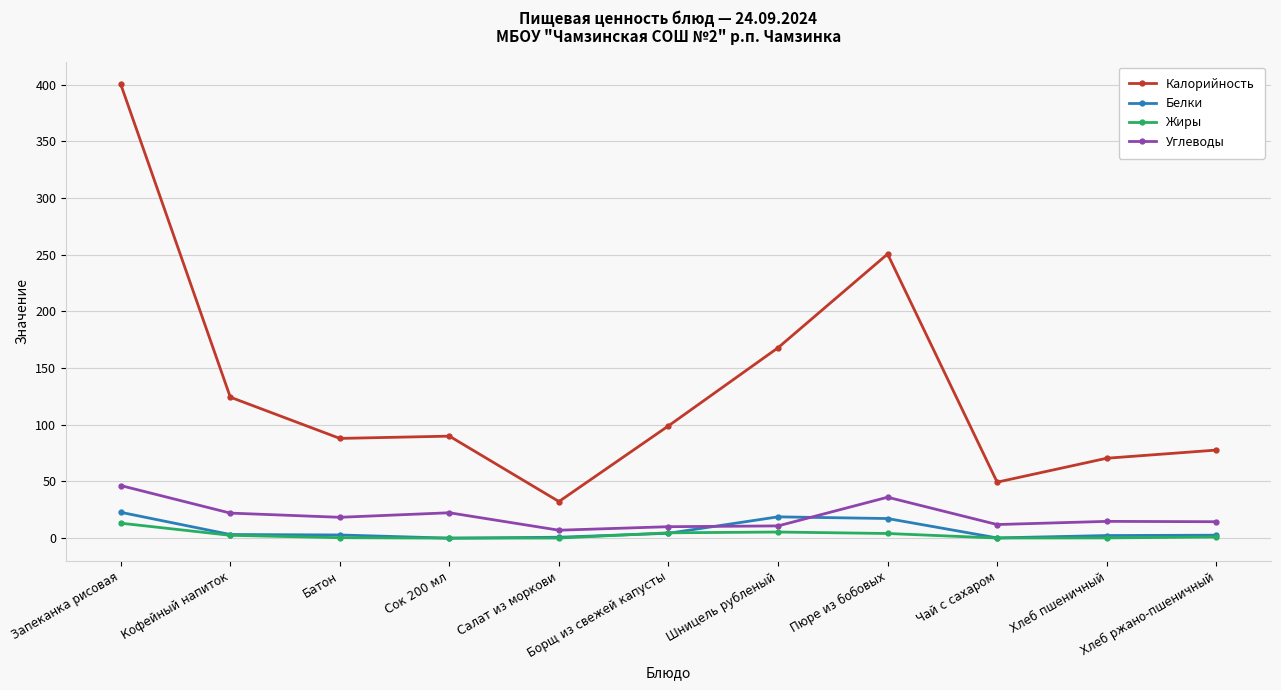

What is the highest value of the Углеводы series?

46.4